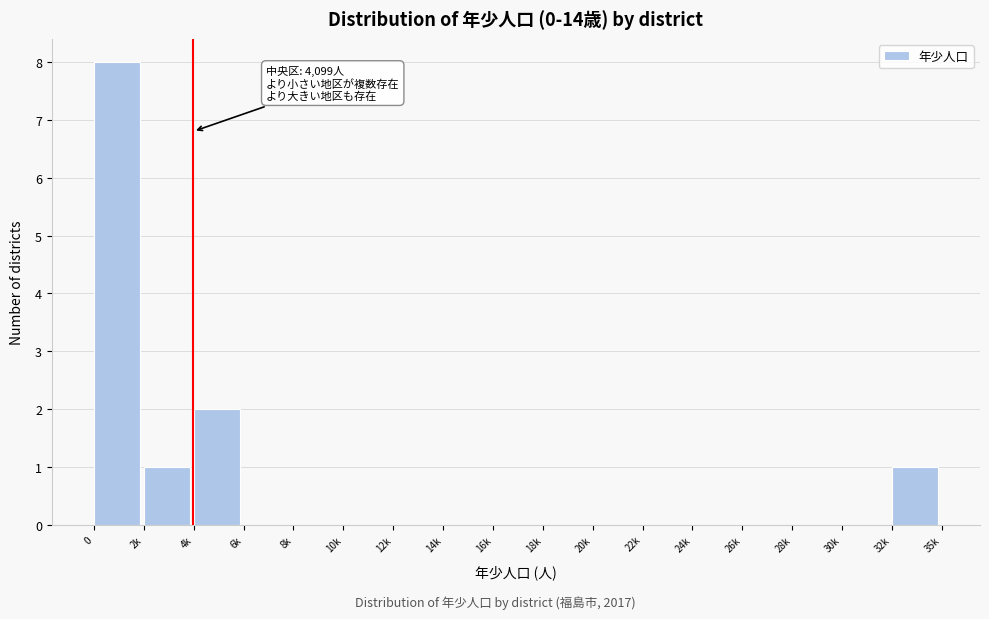

Reading right to left, extract all data points from this chart.

32k=1	30k=0	28k=0	26k=0	24k=0	22k=0	20k=0	18k=0	16k=0	14k=0	12k=0	10k=0	8k=0	6k=0	4k=2	2k=1	0=8